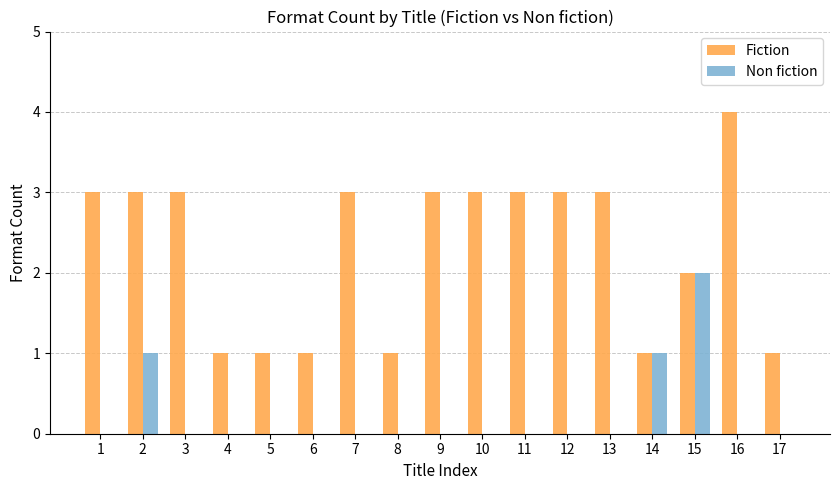

How many categories are shown in the chart?

17